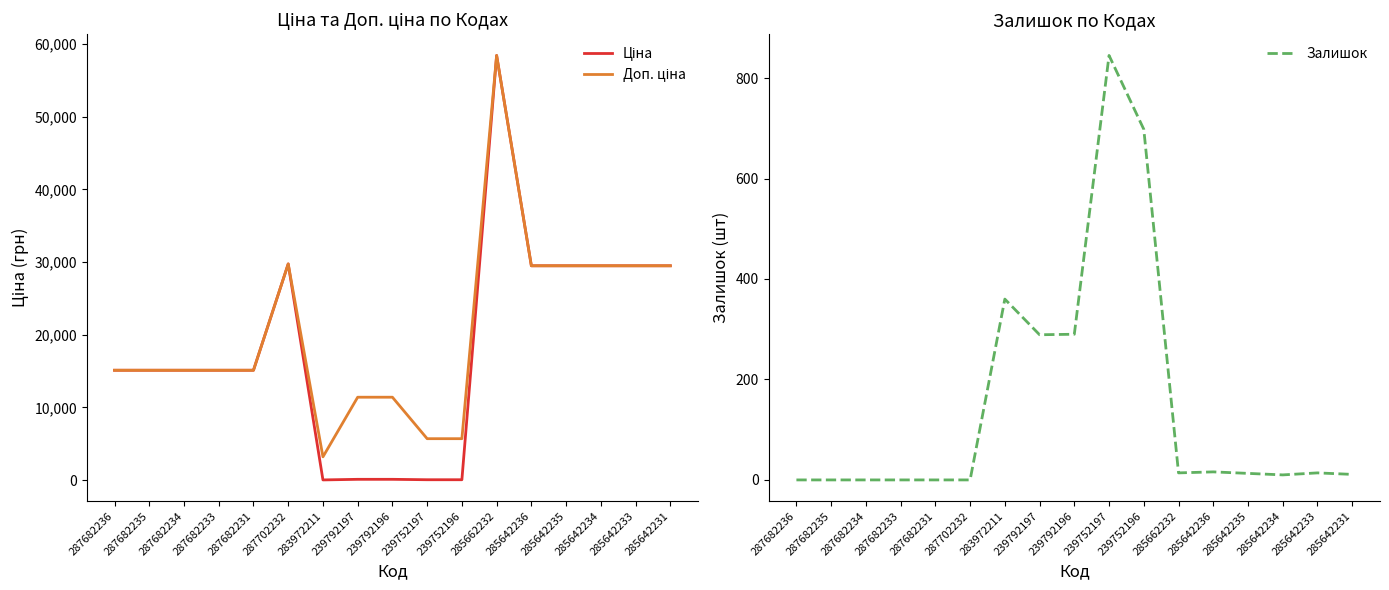

At which category is the sum across all series the highest?

285662232